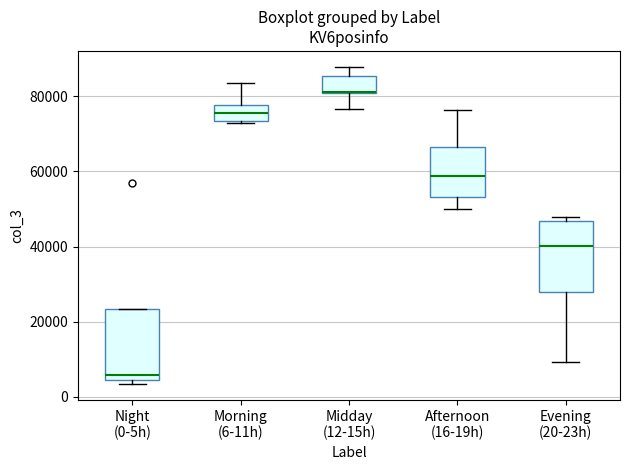

Reading left to right, read every box against the y-axis: the position of its median line, the range the box covers, and the ends of its whiskers. The values are not printed on the chart, so give them approximately, as read against the axis.

Night (0-5h): median 6000, box 4000 to 24000, whiskers 4000 (just below the box's lower edge) to 24000
Morning (6-11h): median 76000, box 74000 to 78000, whiskers 72000 to 84000
Midday (12-15h): median 82000, box 80000 to 86000, whiskers 76000 to 88000
Afternoon (16-19h): median 58000, box 54000 to 66000, whiskers 50000 to 76000
Evening (20-23h): median 40000, box 28000 to 46000, whiskers 10000 to 48000